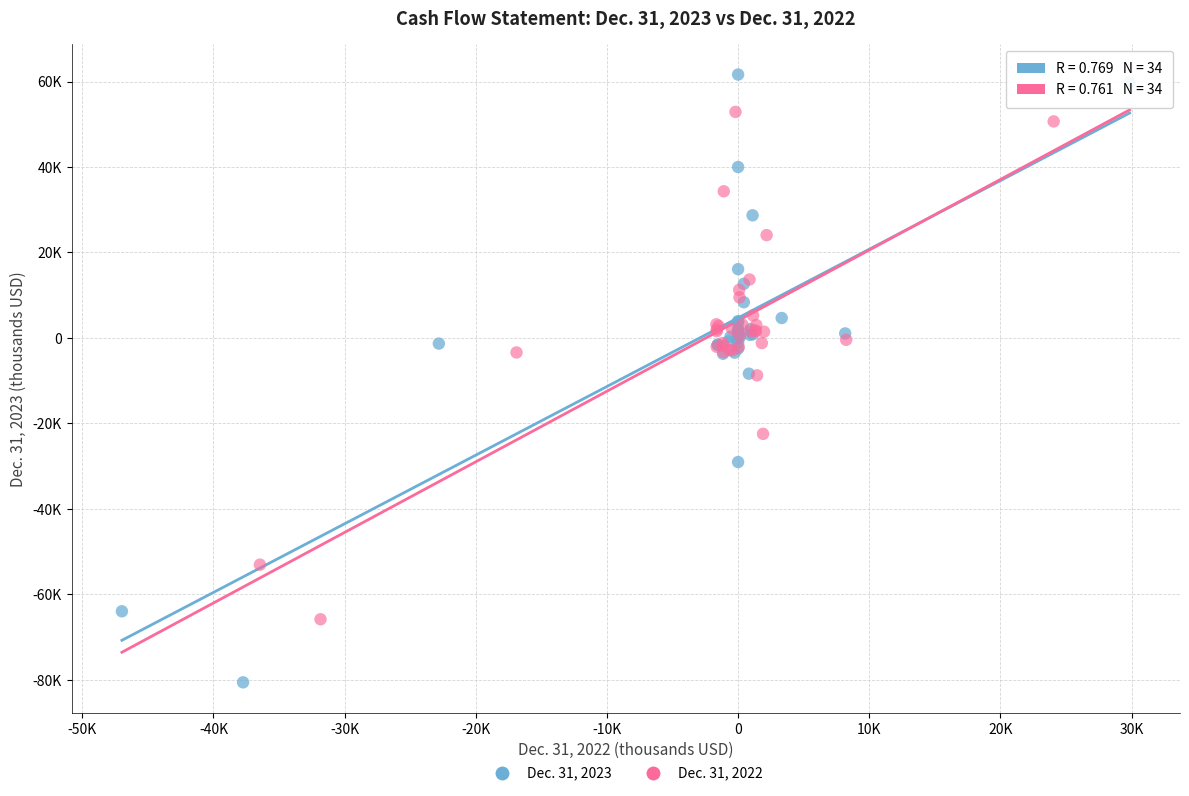

Which series reaches the maximum Y coordinate?

Dec. 31, 2023